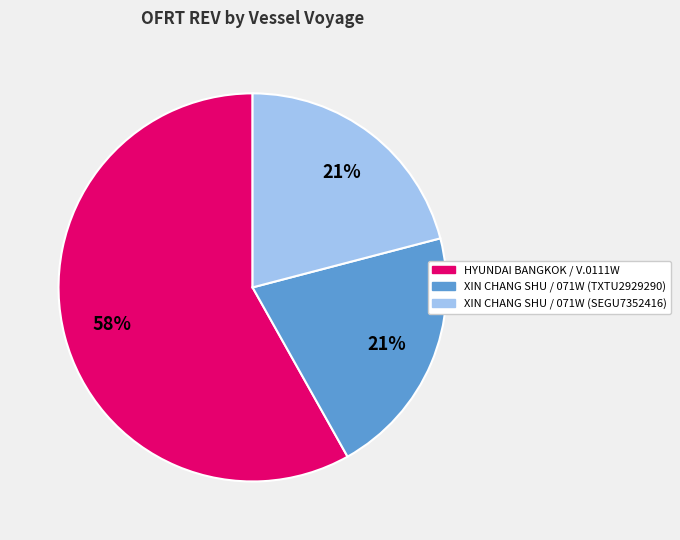

How many slices are in this pie chart?

3